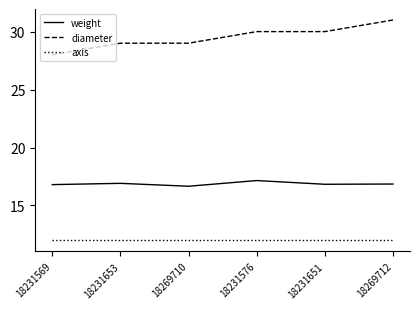

What is the spread (max minus min) of values at 18231576?

18.0